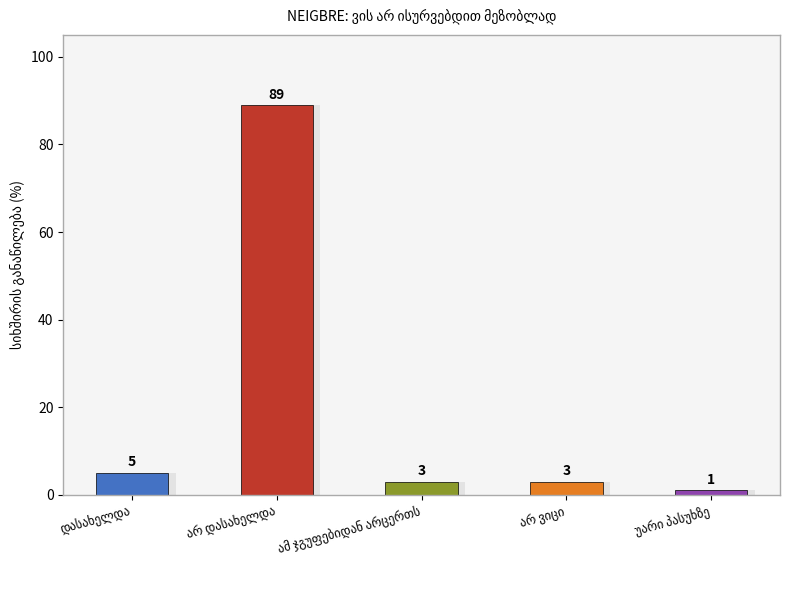

What is the greatest value displayed?

89